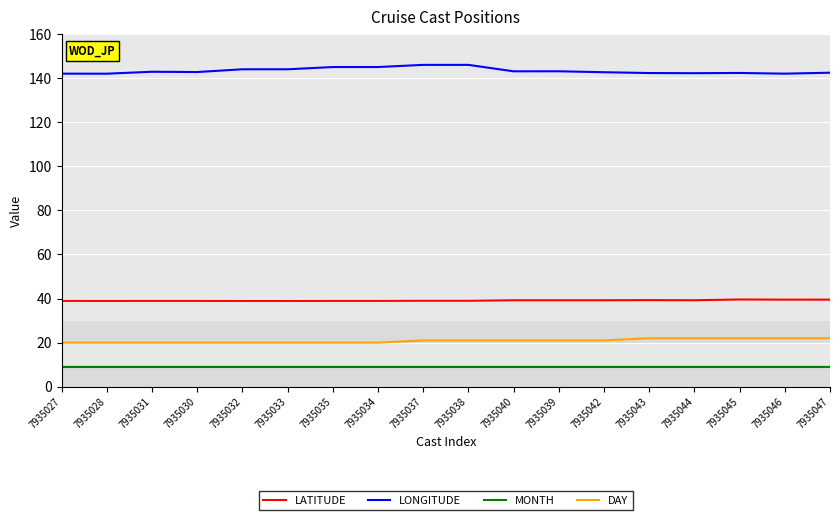

What is the difference between the LONGITUDE values at 7935028 and 7935035?

3.0